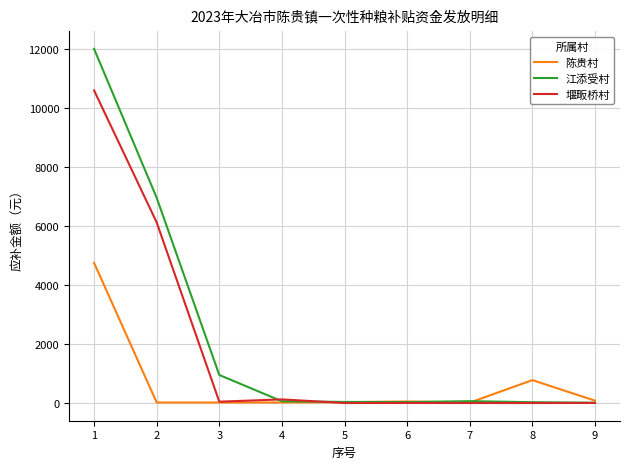

What is the highest value of the 江添受村 series?

12012.9